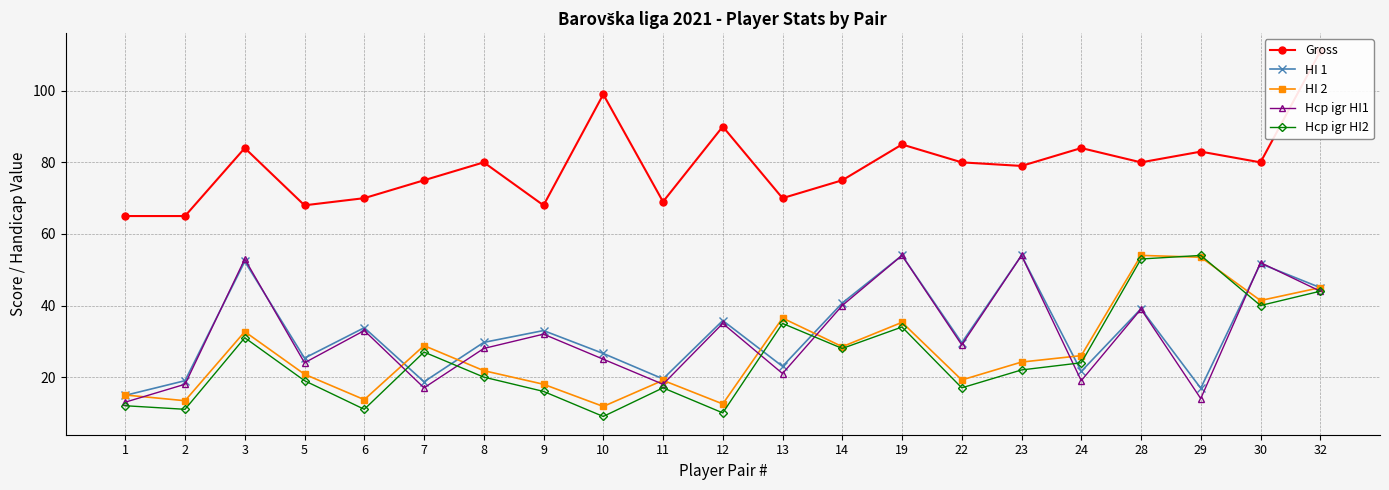

What is the maximum value for Hcp igr HI1?

54.0